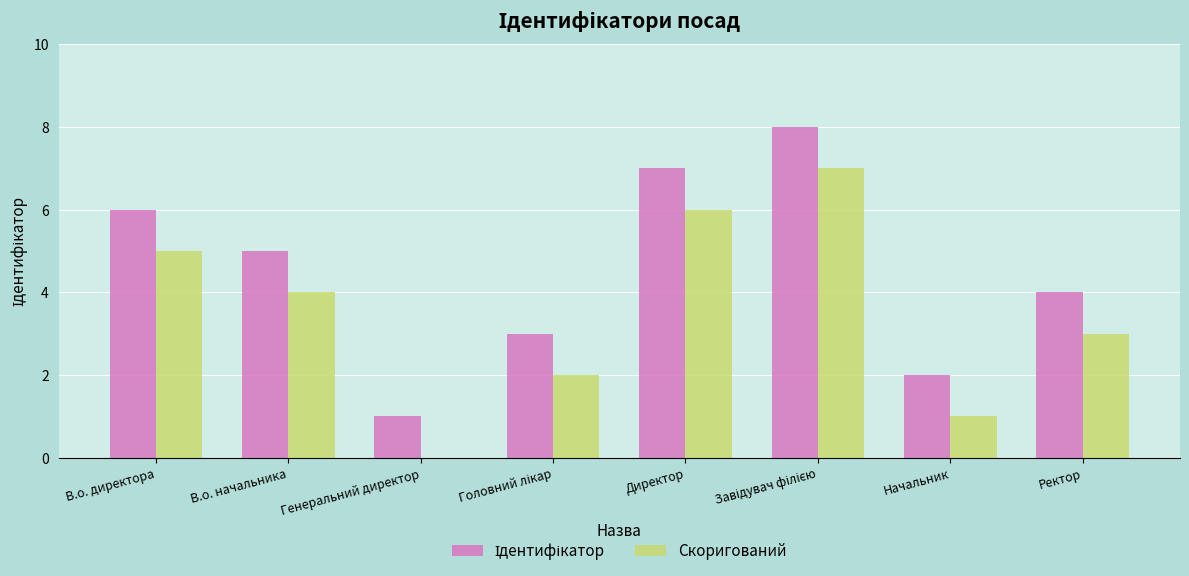

What is the greatest value displayed?

8